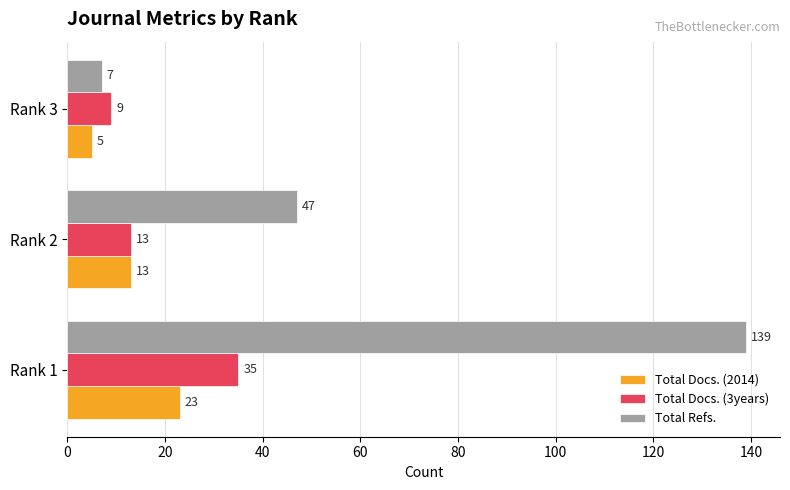

Which series has the widest spread of values?

Total Refs.